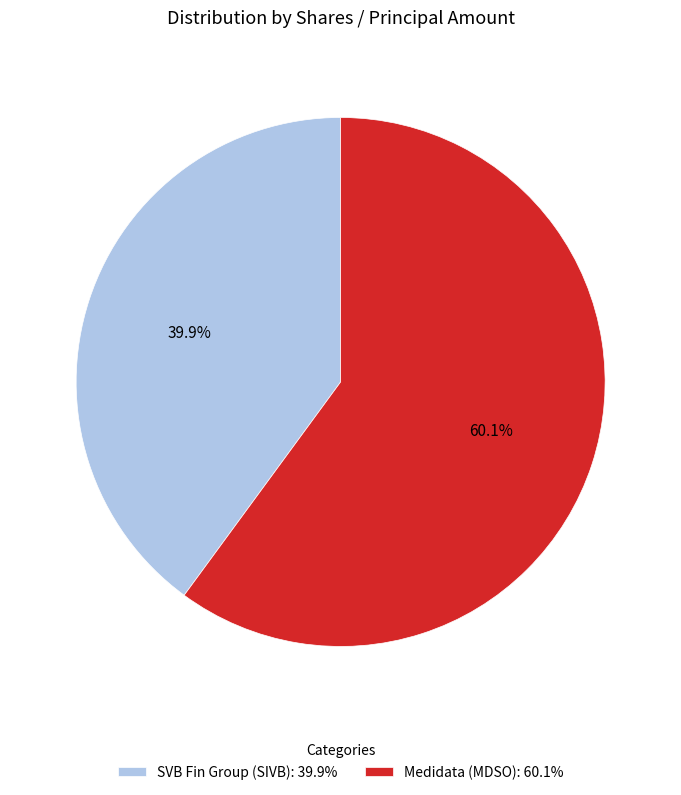

Do SVB Fin Group and Medidata together represent more than half of the pie?

Yes